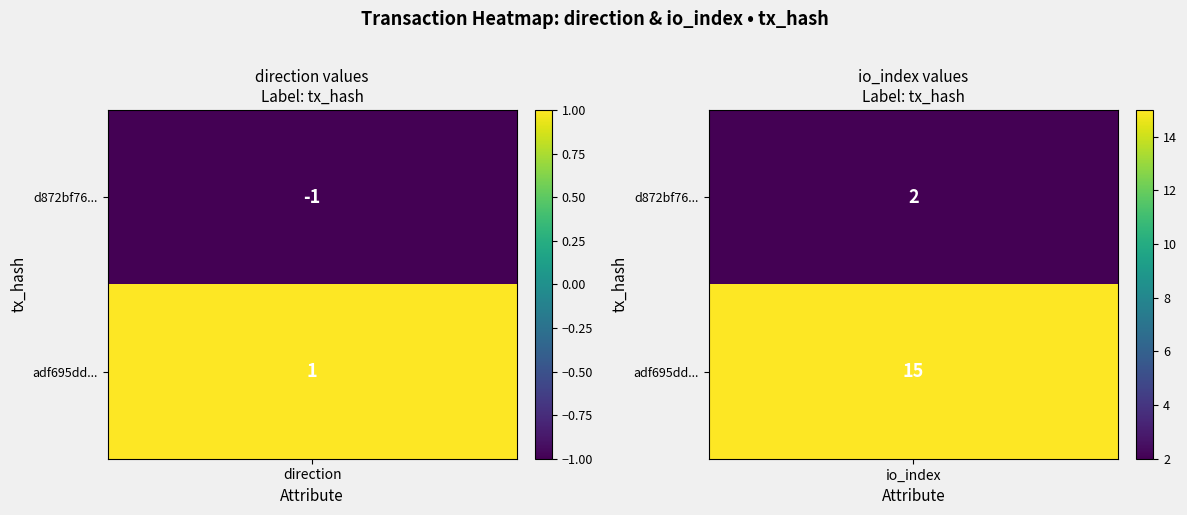

At how many categories does at least one series exceed 14?

1